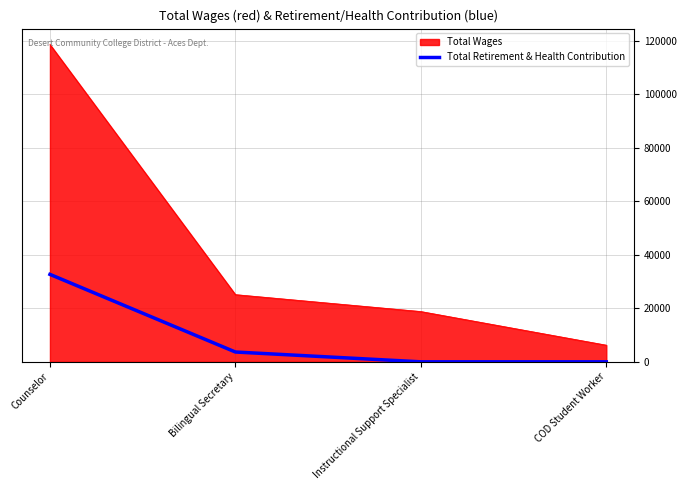

Count the number of categories in the chart.

4